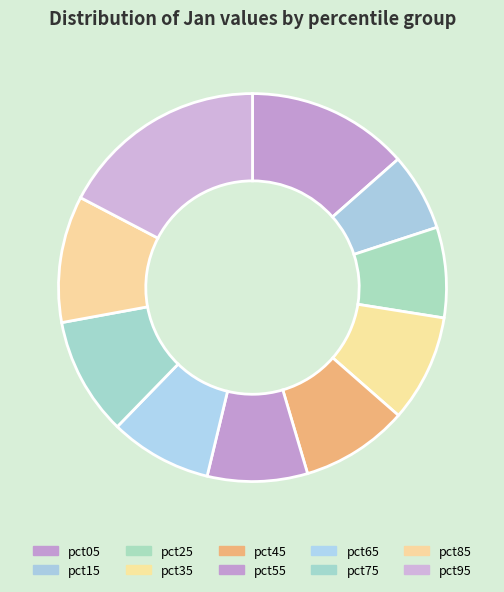

Does pct35 account for over 50% of the chart?

No